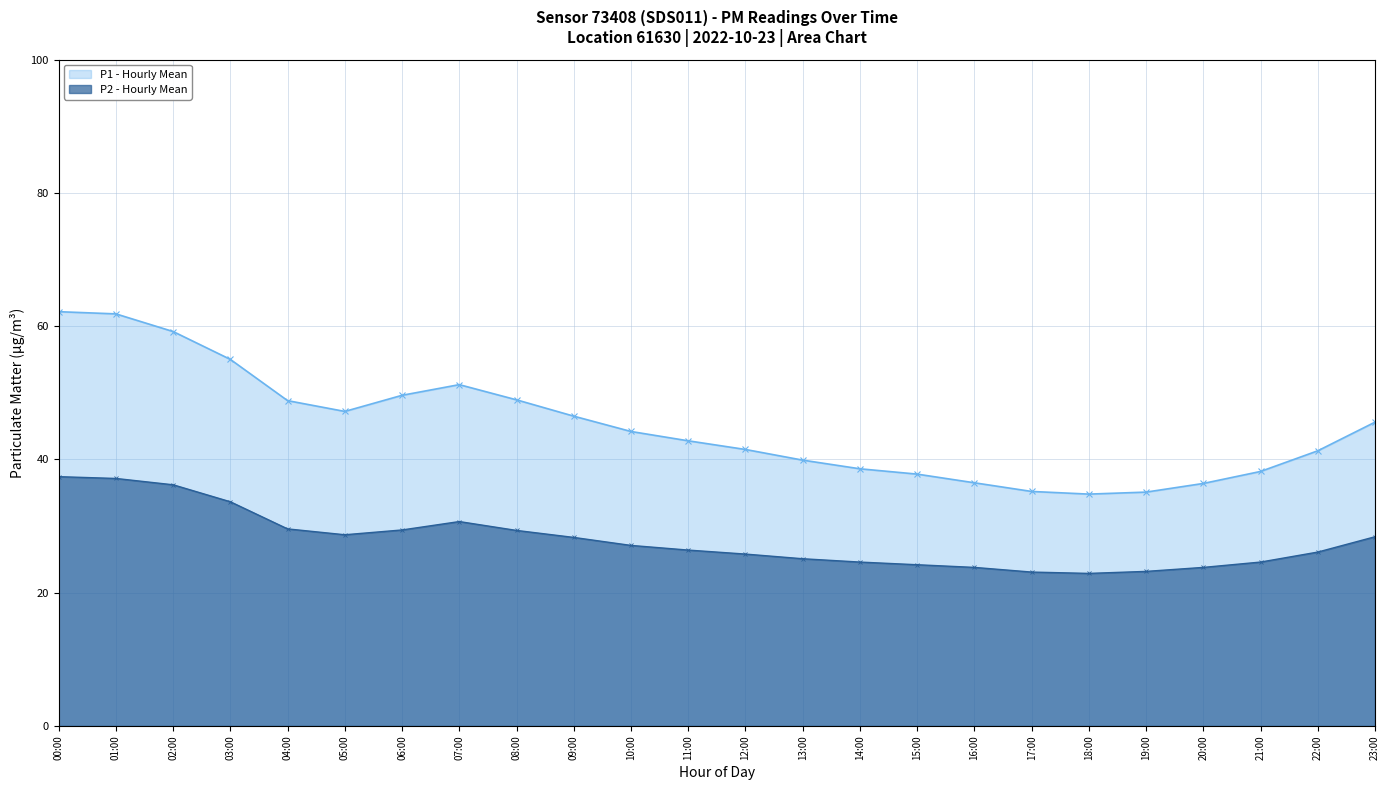

Rank the series by their maximum value, from highest to lowest.

P1 - Hourly Mean, P2 - Hourly Mean